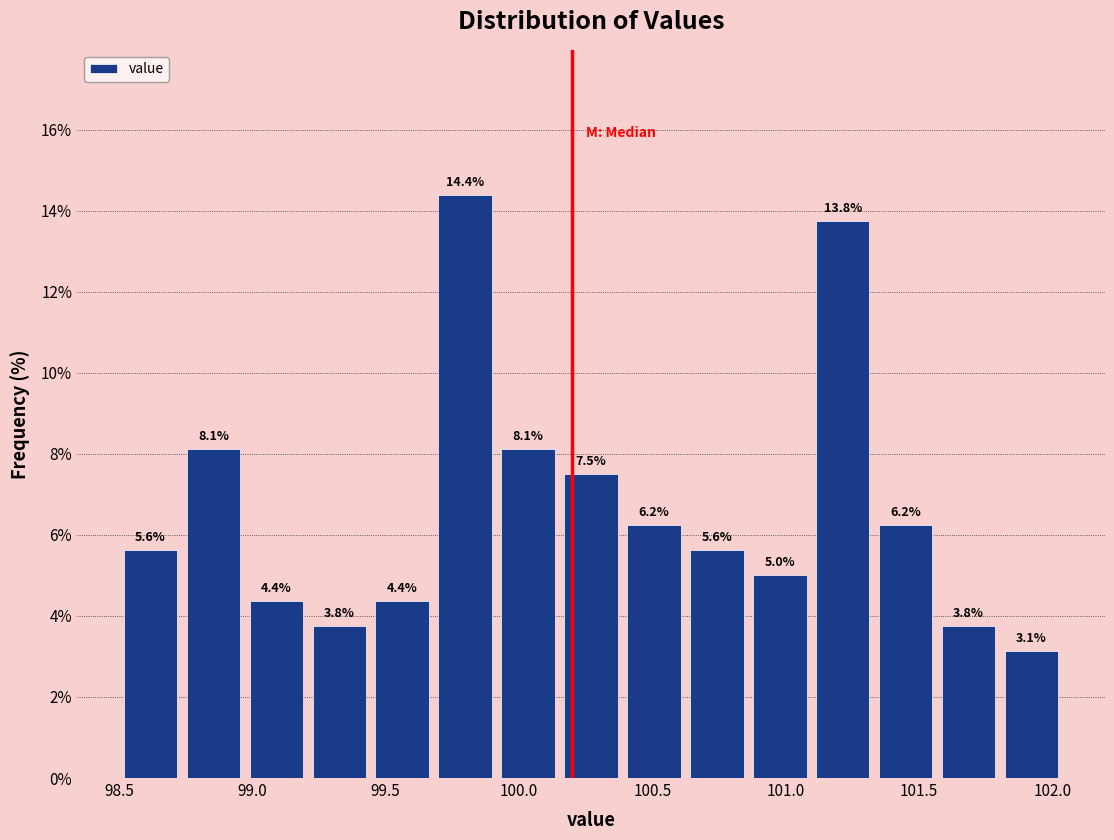

What is the height of the bar covering 98.50 to 98.75 on the x-axis? The bar edges are not printed on the chart, so give them approximately, as read against the axis.

5.6